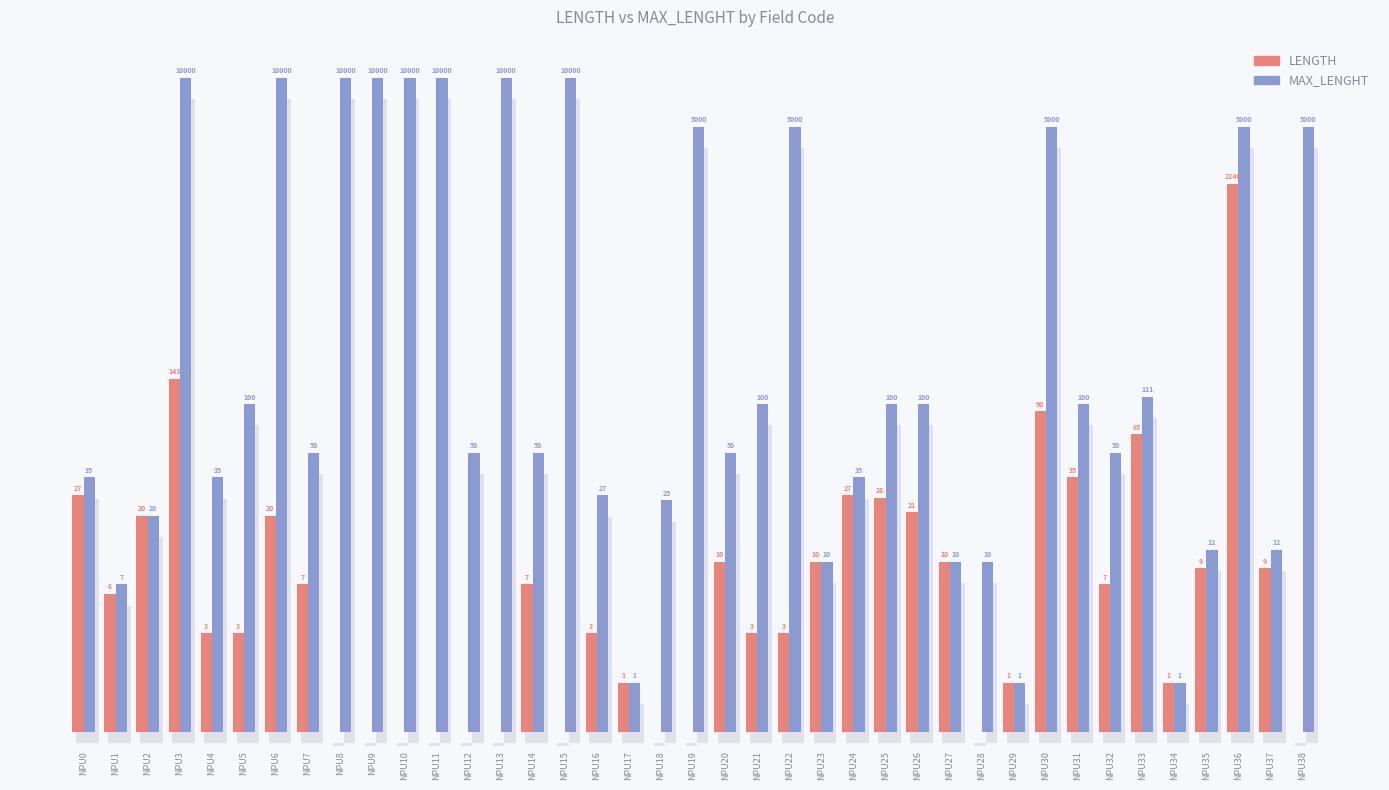

Rank the series by their maximum value, from highest to lowest.

MAX_LENGHT, LENGTH